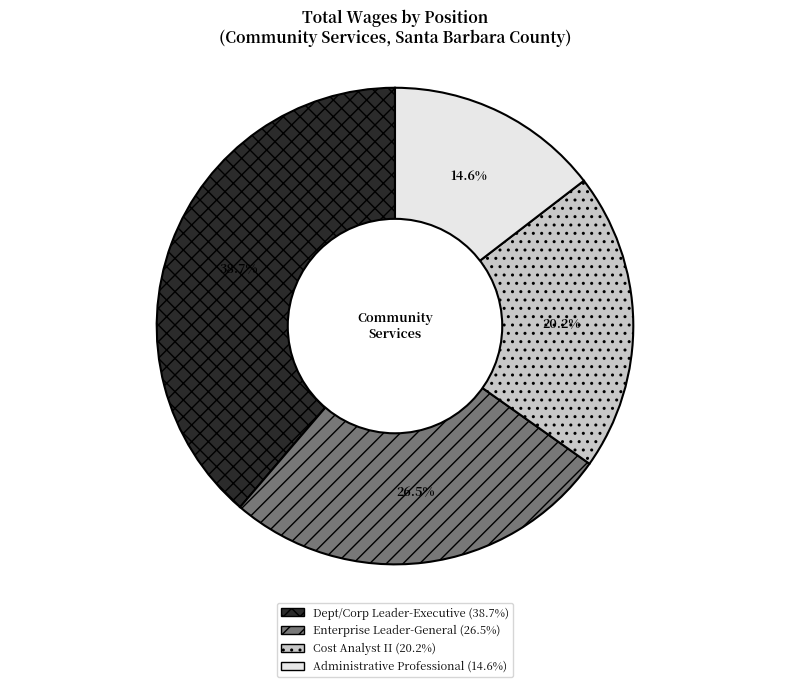

Is there a majority slice in this chart?

No